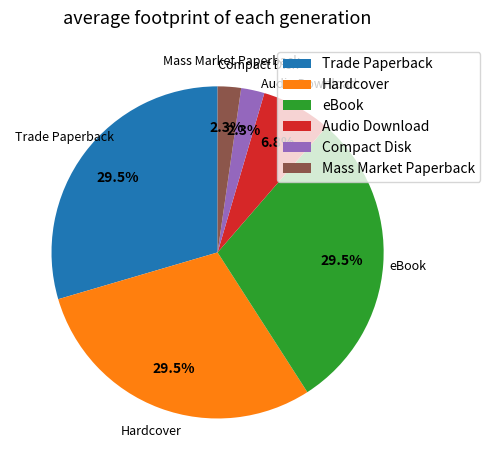

Which has a higher value, Trade Paperback or Audio Download?

Trade Paperback